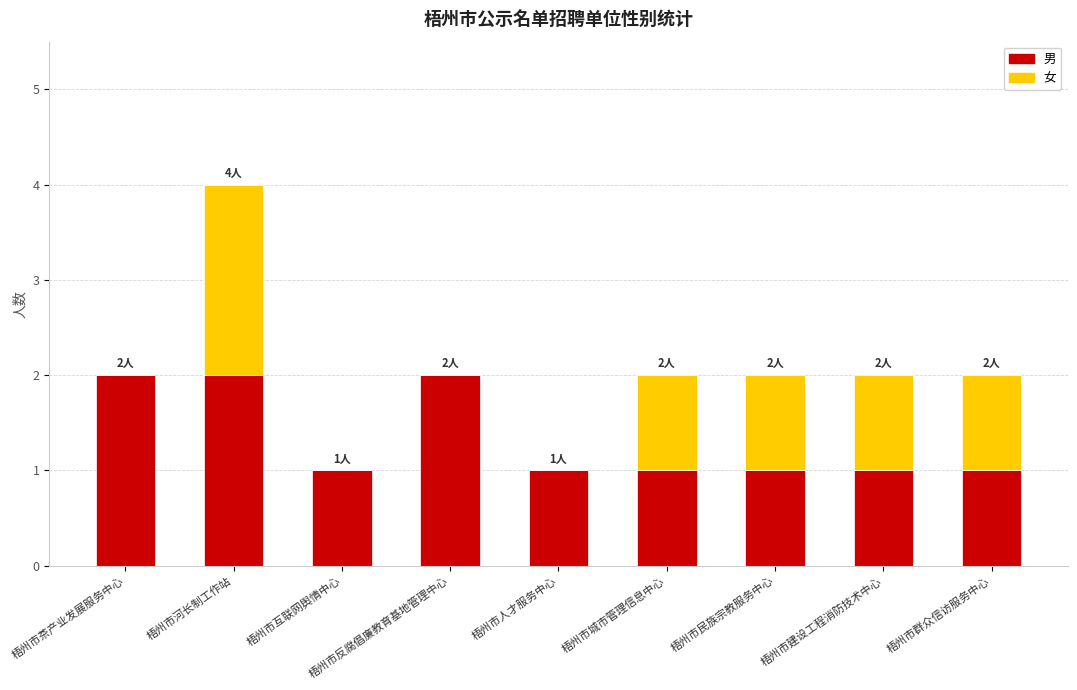

What is the total value across all series at 梧州市河长制工作站?

4